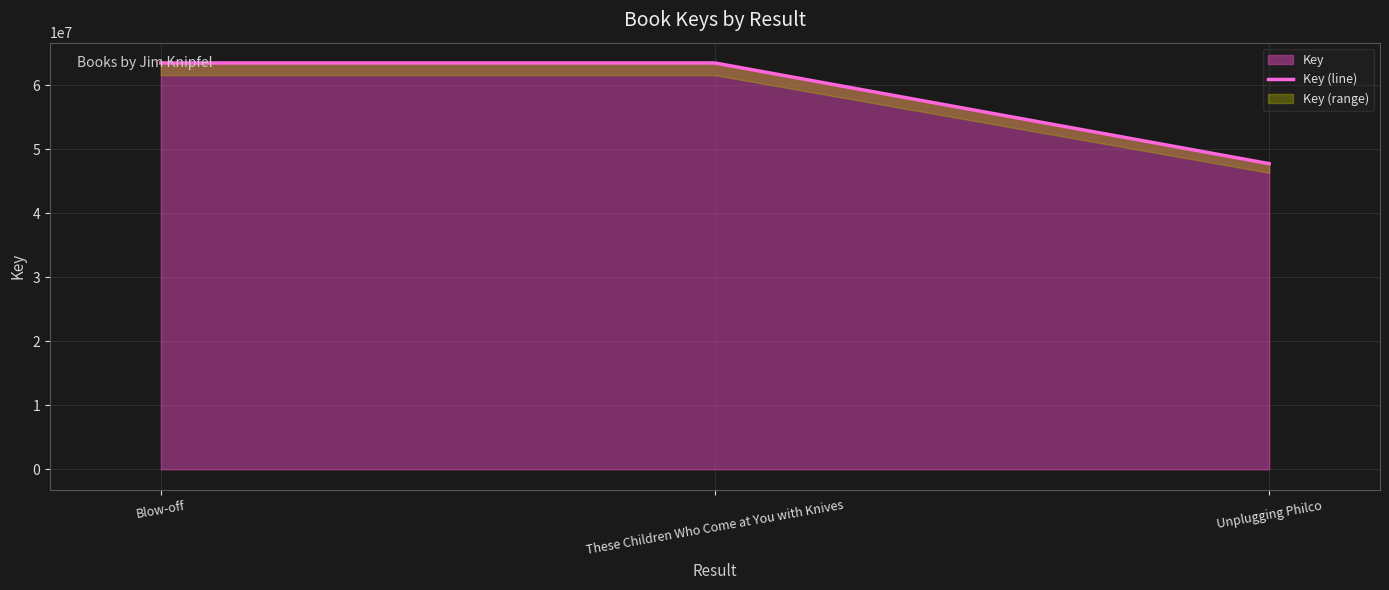

At which category does the chart reach its peak across all series?

Blow-off